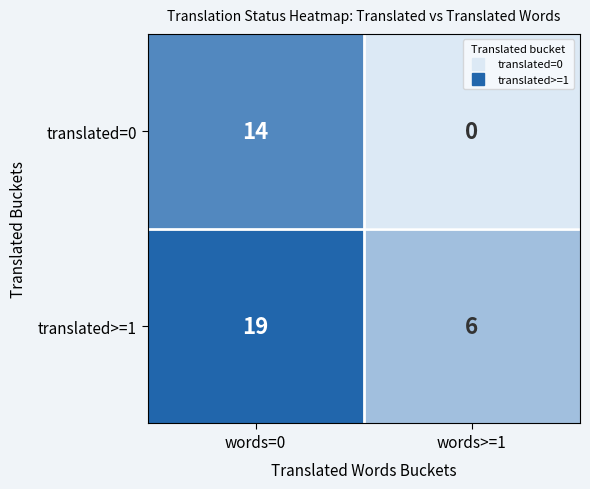

Reading right to left, list all the values displayed in this chart.

translated=0: words>=1=0	words=0=14
translated>=1: words>=1=6	words=0=19